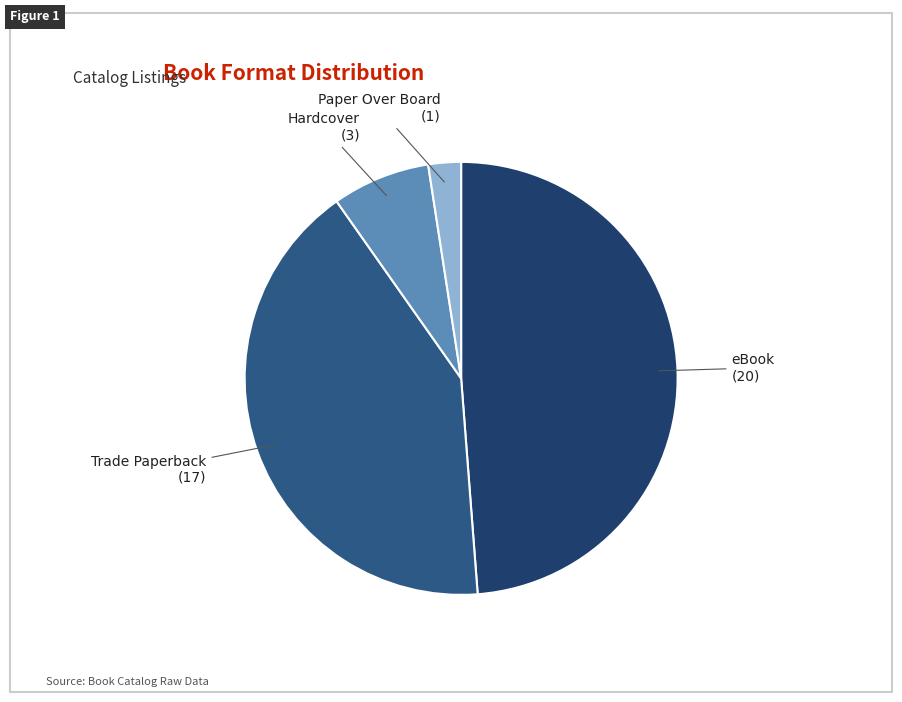

Which has a higher value, Hardcover or eBook?

eBook